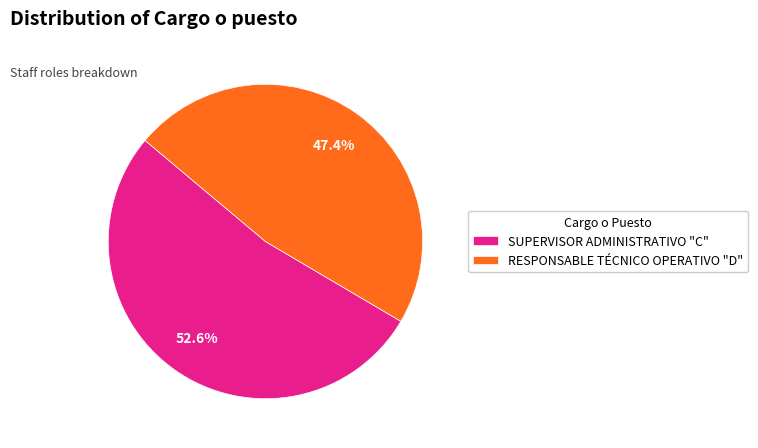

Is SUPERVISOR ADMINISTRATIVO "C" the majority of the pie?

Yes